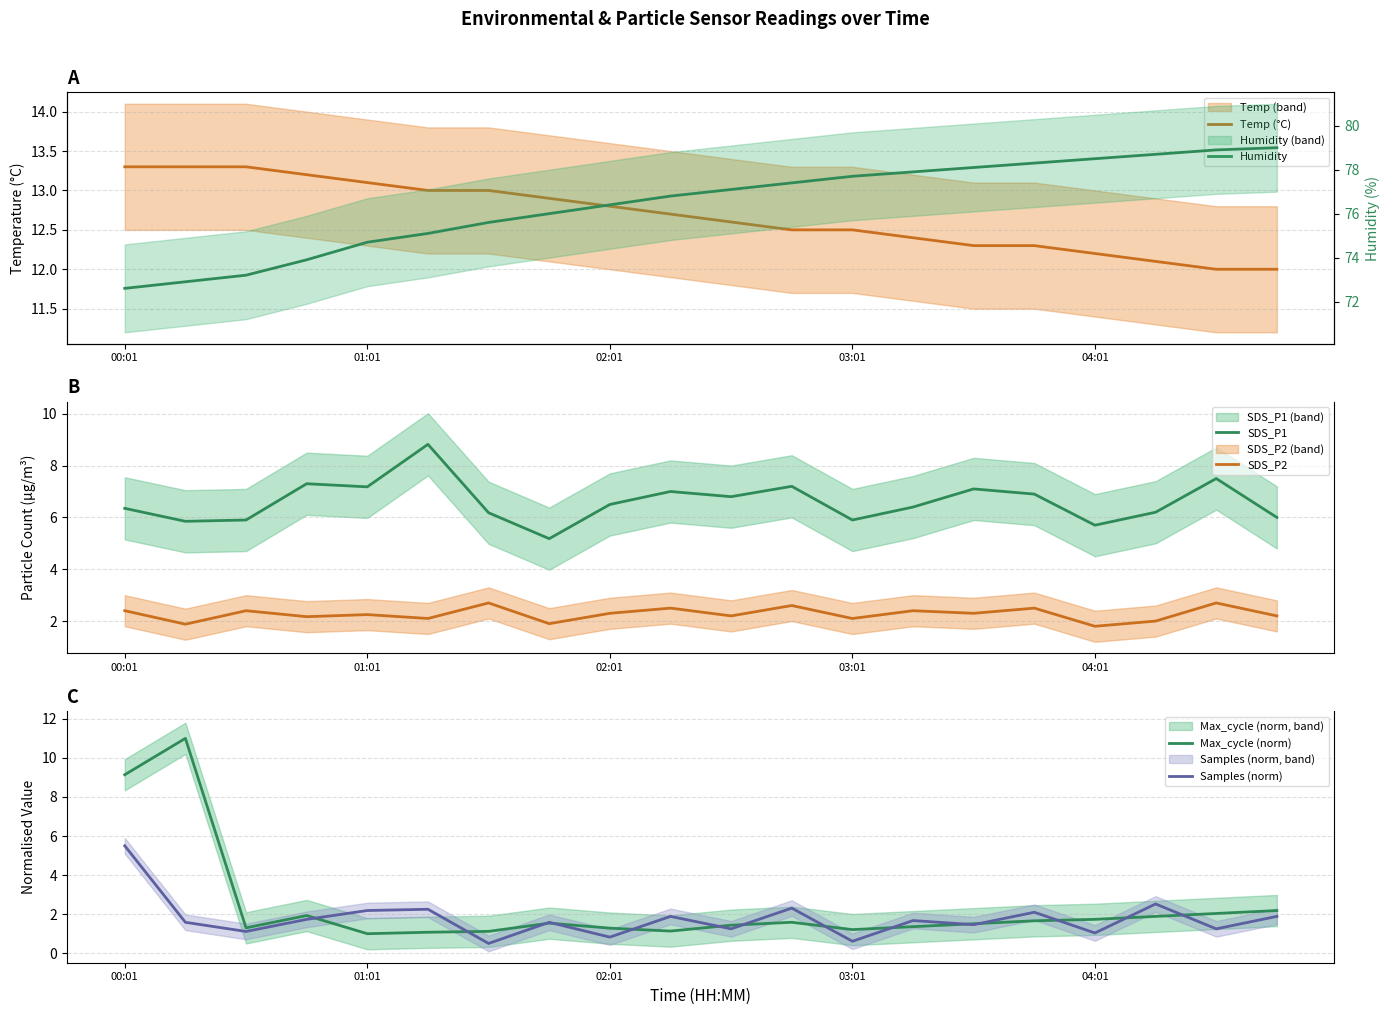

True or false: Max_cycle (norm) has more than 2 interior local peaks.

True